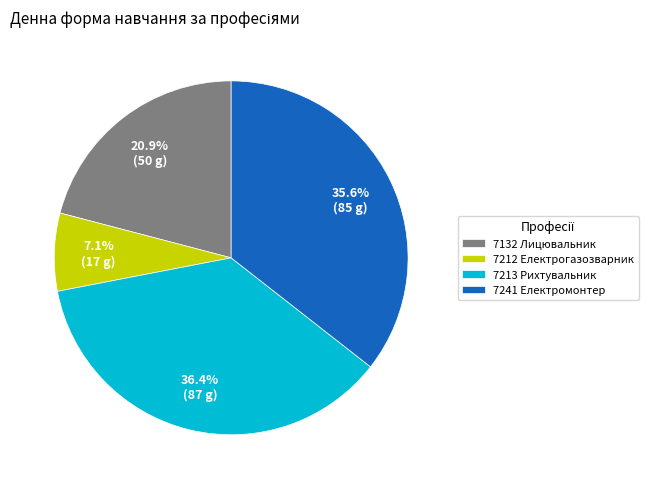

The 7241 Електромонтер slice represents 36% of the pie. True or false?

True